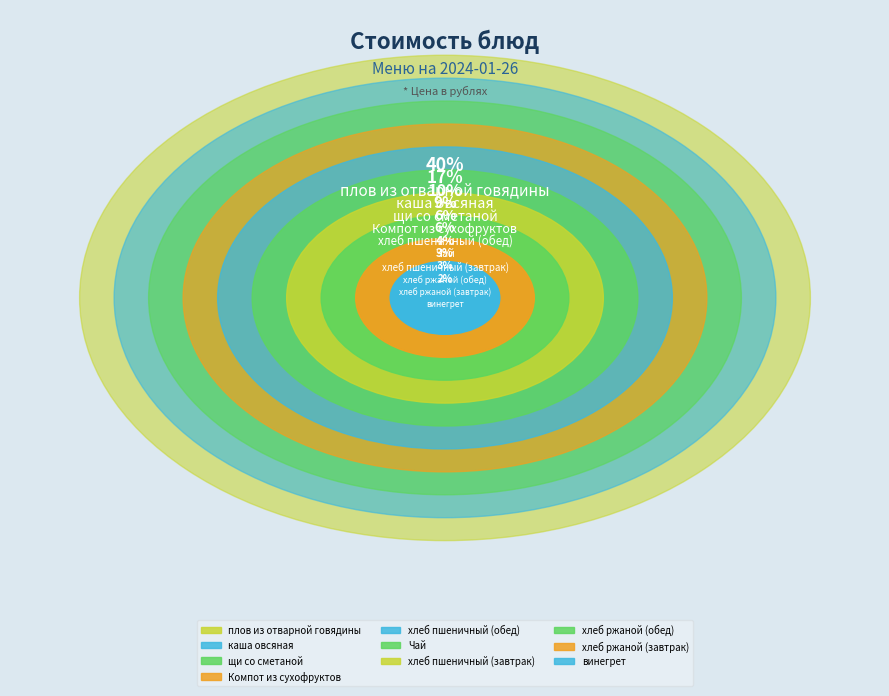

To the nearest percent, what is the average slice percentage?

10%